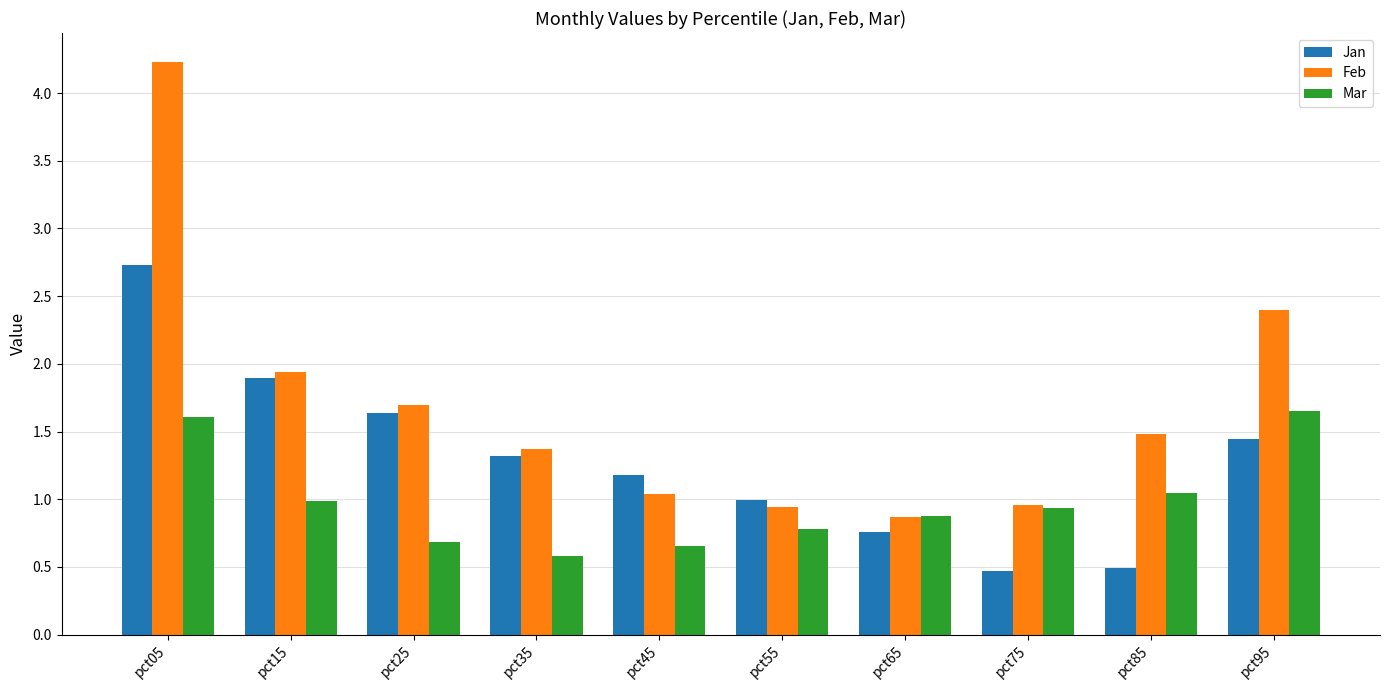

The value of Jan at pct95 is 2.2. True or false?

False